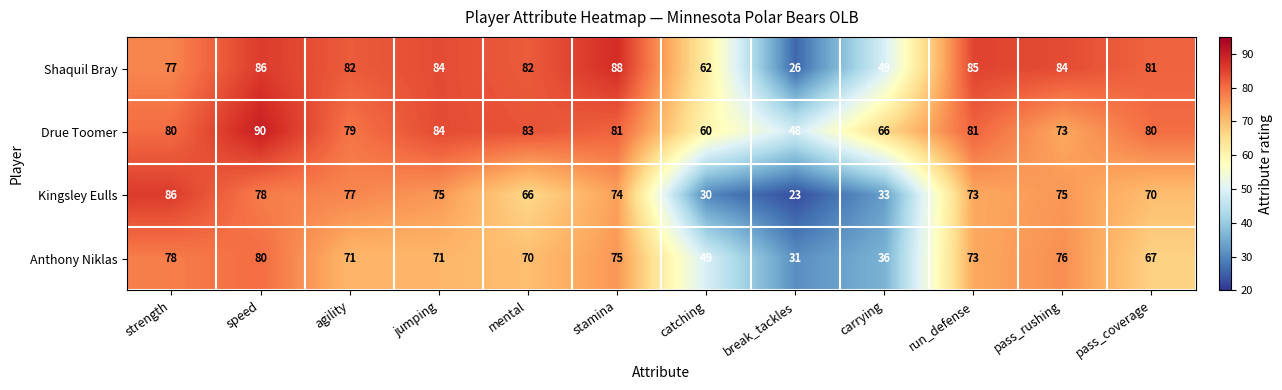

How many categories are shown in the chart?

12